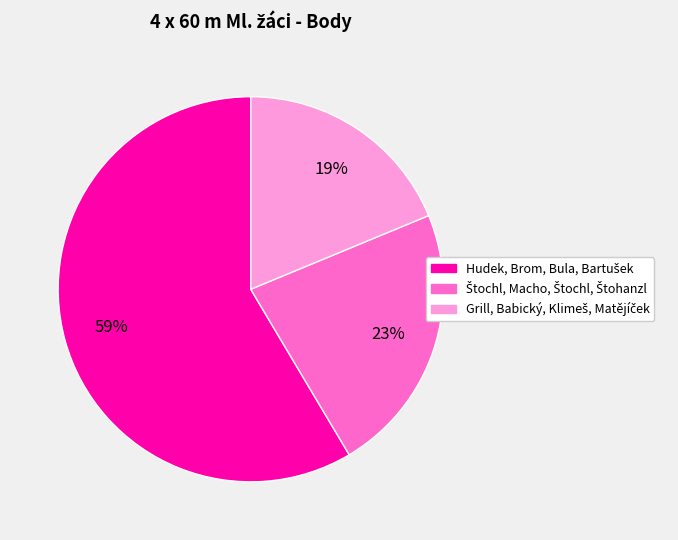

Is there any slice that represents more than half of the pie?

Yes